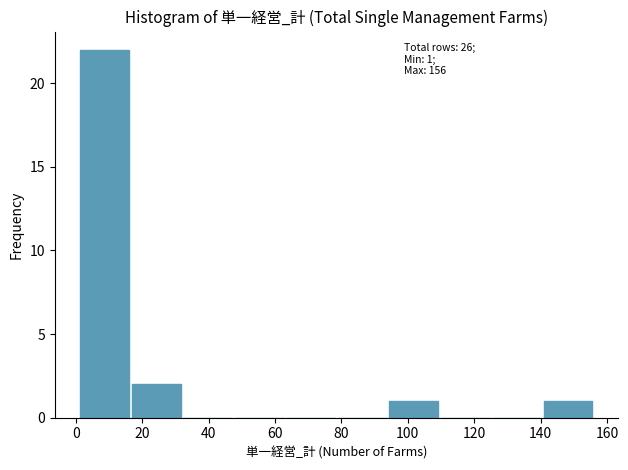

Which range on the x-axis has the tallest bar?

1.0 to 16.5